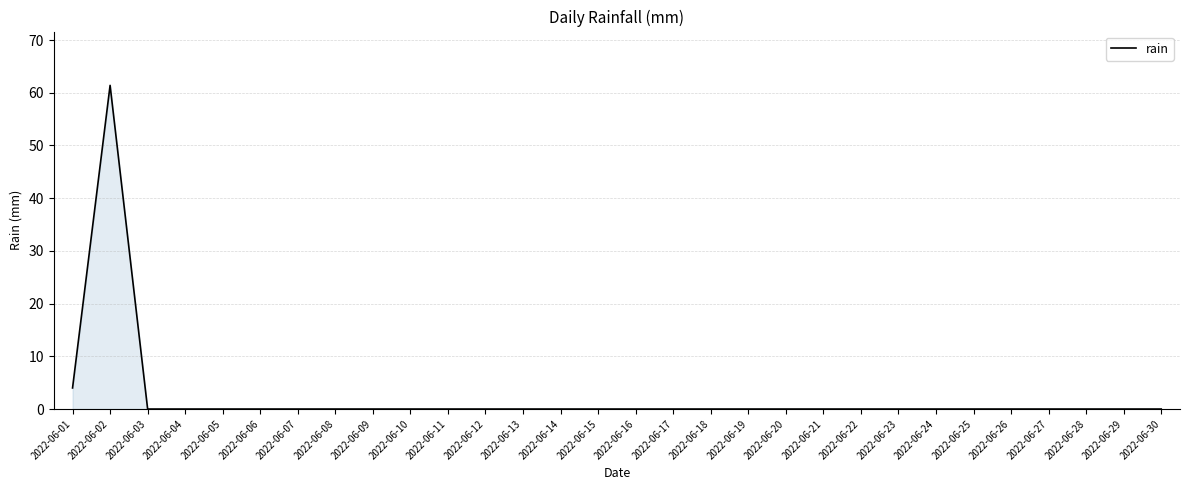

Reading left to right, what are all the values shown in this chart?

2022-06-01=4.0	2022-06-02=61.4	2022-06-03=0.0	2022-06-04=0.0	2022-06-05=0.0	2022-06-06=0.0	2022-06-07=0.0	2022-06-08=0.0	2022-06-09=0.0	2022-06-10=0.0	2022-06-11=0.0	2022-06-12=0.0	2022-06-13=0.0	2022-06-14=0.0	2022-06-15=0.0	2022-06-16=0.0	2022-06-17=0.0	2022-06-18=0.0	2022-06-19=0.0	2022-06-20=0.0	2022-06-21=0.0	2022-06-22=0.0	2022-06-23=0.0	2022-06-24=0.0	2022-06-25=0.0	2022-06-26=0.0	2022-06-27=0.0	2022-06-28=0.0	2022-06-29=0.0	2022-06-30=0.0